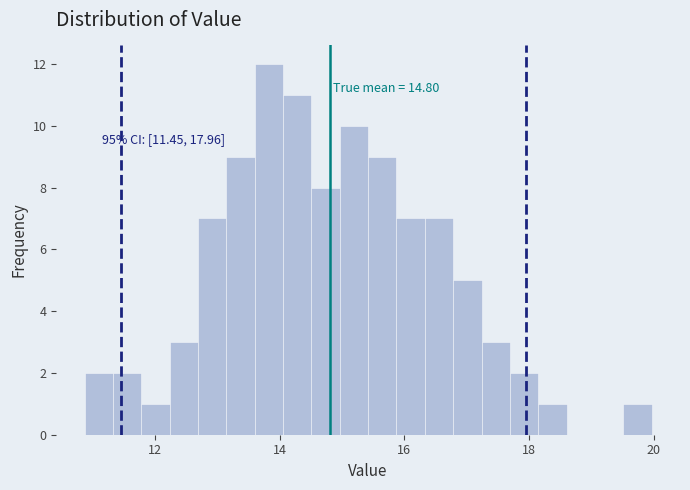

Read against the x-axis, roughly where is the centre of the tallest bar?

13.8